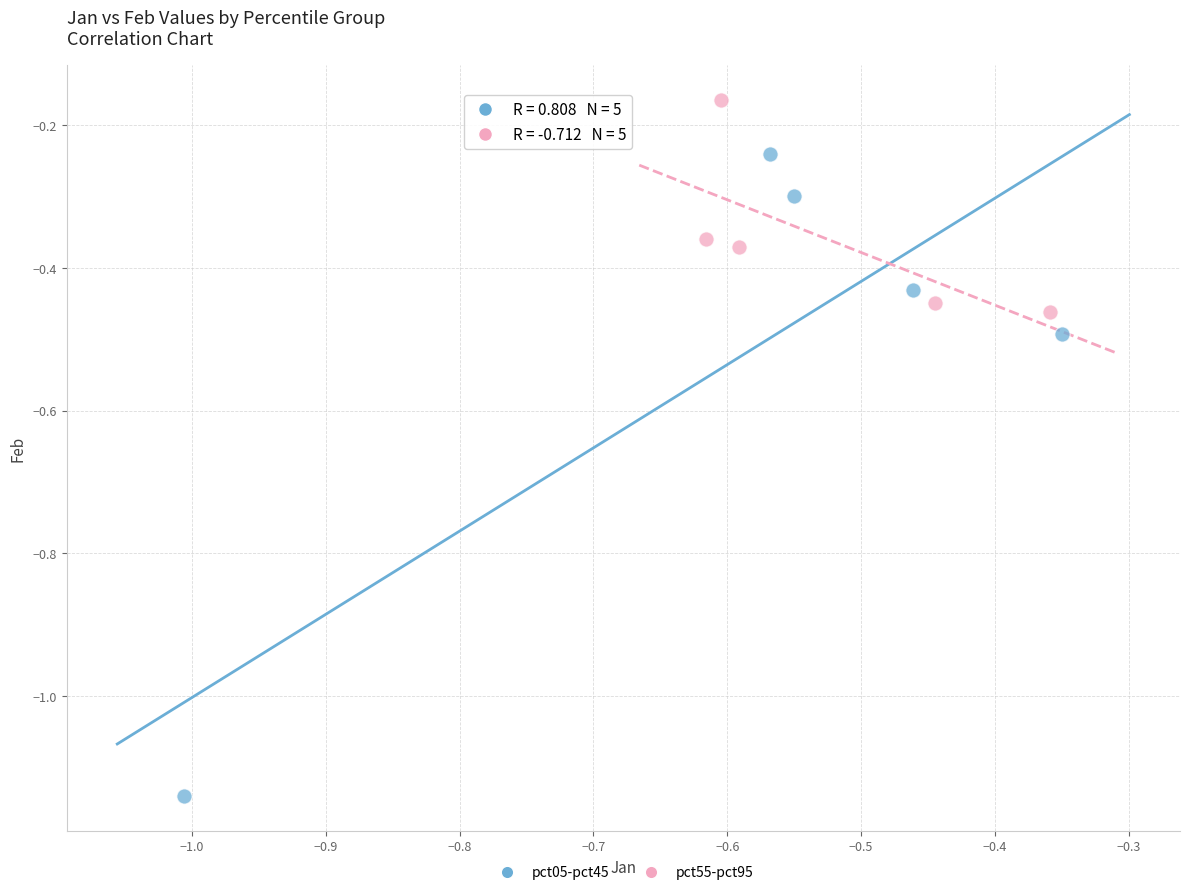

Which series reaches the minimum Y coordinate?

pct05-pct45